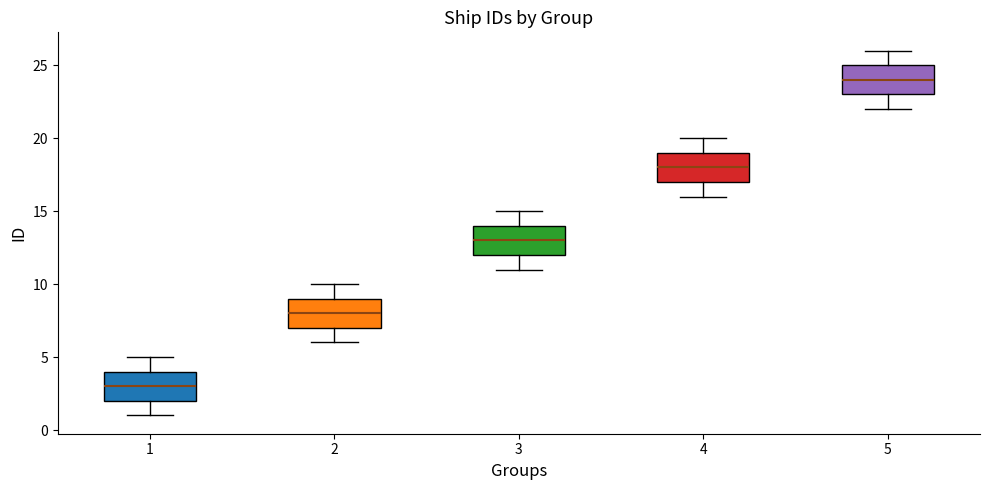

Reading left to right, read every box against the y-axis: the position of its median line, the range the box covers, and the ends of its whiskers. The values are not printed on the chart, so give them approximately, as read against the axis.

1: median 3, box 2 to 4, whiskers 1 to 5
2: median 8, box 7 to 9, whiskers 6 to 10
3: median 13, box 12 to 14, whiskers 11 to 15
4: median 18, box 17 to 19, whiskers 16 to 20
5: median 24, box 23 to 25, whiskers 22 to 26